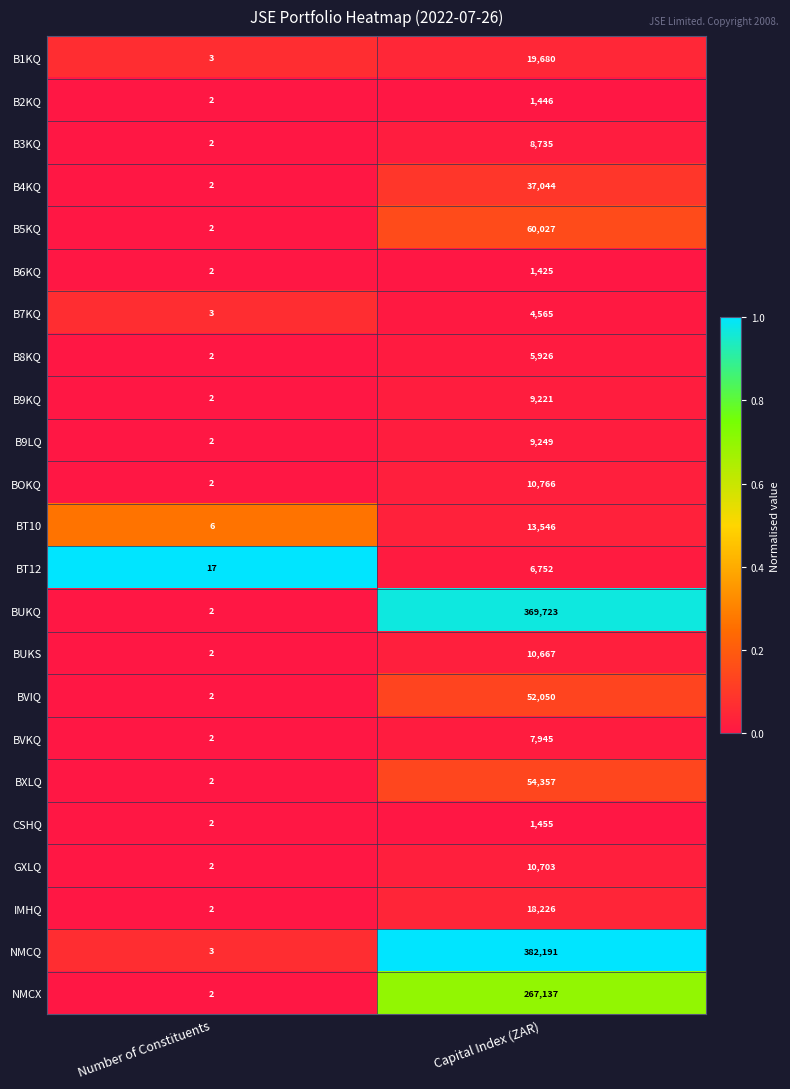

What is the approximate value of BVKQ at Capital Index (ZAR), to the nearest 100?

7900